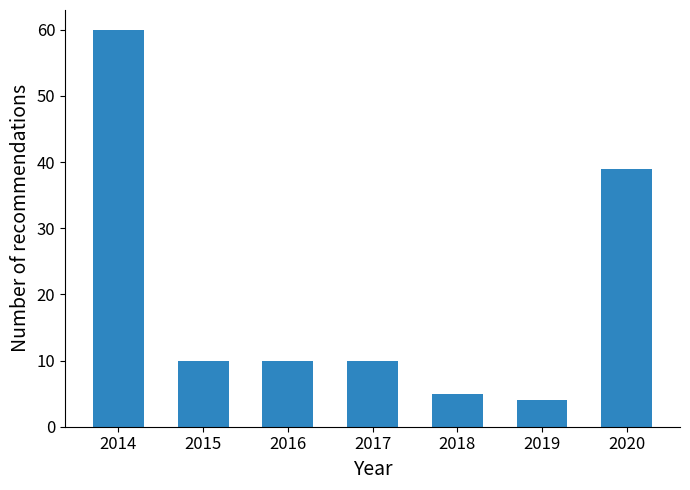

Reading right to left, what are all the values shown in this chart?

2020=39	2019=4	2018=5	2017=10	2016=10	2015=10	2014=60